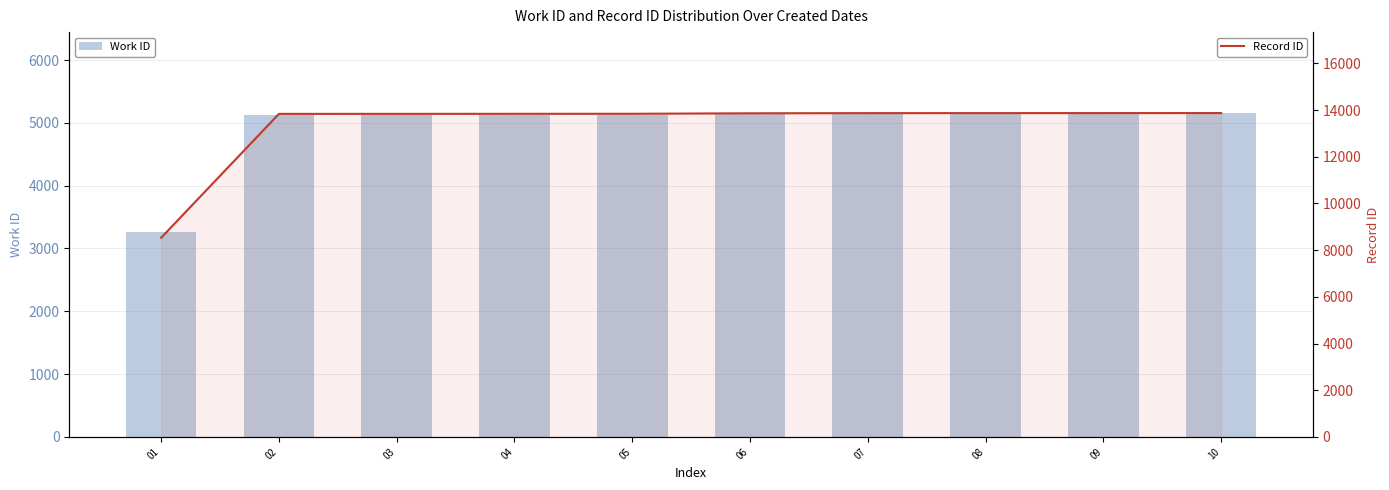

Rank the categories by Work ID value from lowest to highest.

01, 02, 03, 04, 05, 06, 07, 08, 09, 10